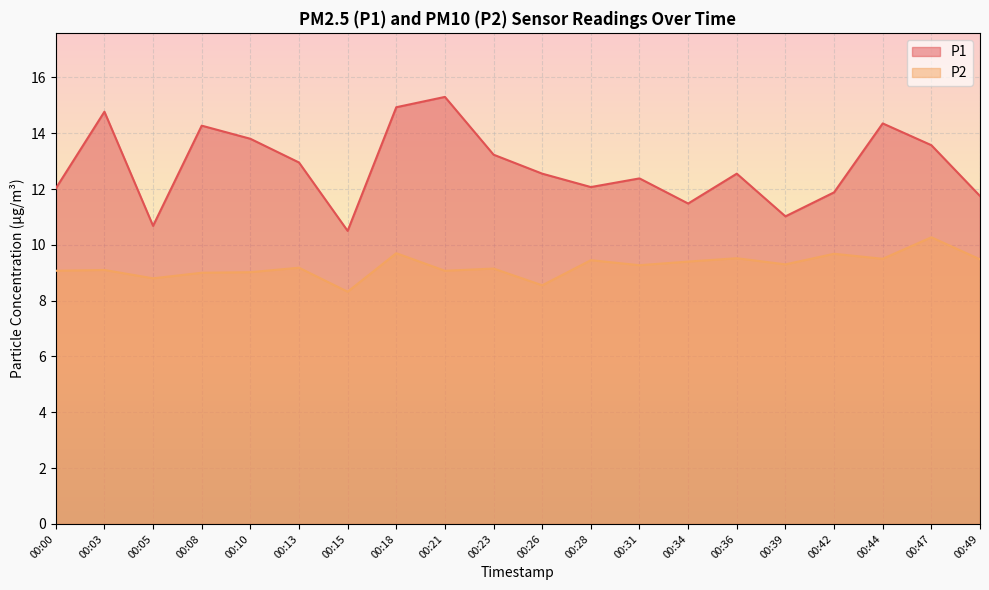

Reading right to left, extract all data points from this chart.

P1: 00:49=11.8	00:47=13.6	00:44=14.3	00:42=11.9	00:39=11.0	00:36=12.6	00:34=11.5	00:31=12.4	00:28=12.1	00:26=12.6	00:23=13.2	00:21=15.3	00:18=14.9	00:15=10.5	00:13=12.9	00:10=13.8	00:08=14.3	00:05=10.7	00:03=14.8	00:00=12.0
P2: 00:49=9.5	00:47=10.3	00:44=9.5	00:42=9.7	00:39=9.3	00:36=9.5	00:34=9.4	00:31=9.3	00:28=9.4	00:26=8.6	00:23=9.2	00:21=9.1	00:18=9.7	00:15=8.3	00:13=9.2	00:10=9.0	00:08=9.0	00:05=8.8	00:03=9.1	00:00=9.1